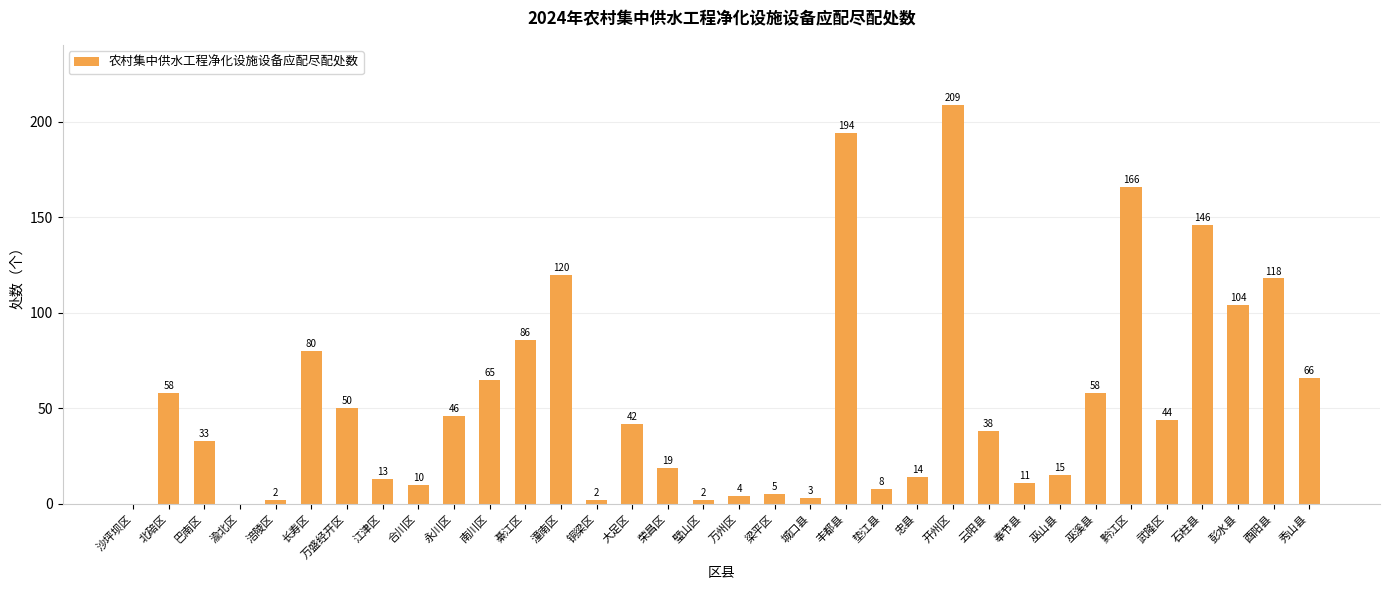

What is the ratio of the value at 酉阳县 to the value at 綦江区?

1.4